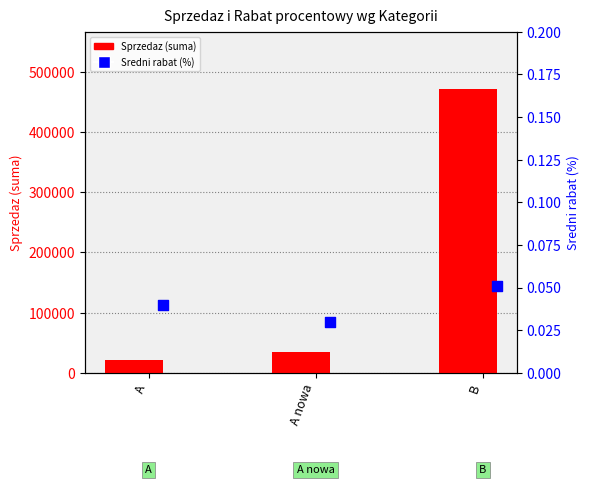

At how many categories does at least one series exceed 273345?

1